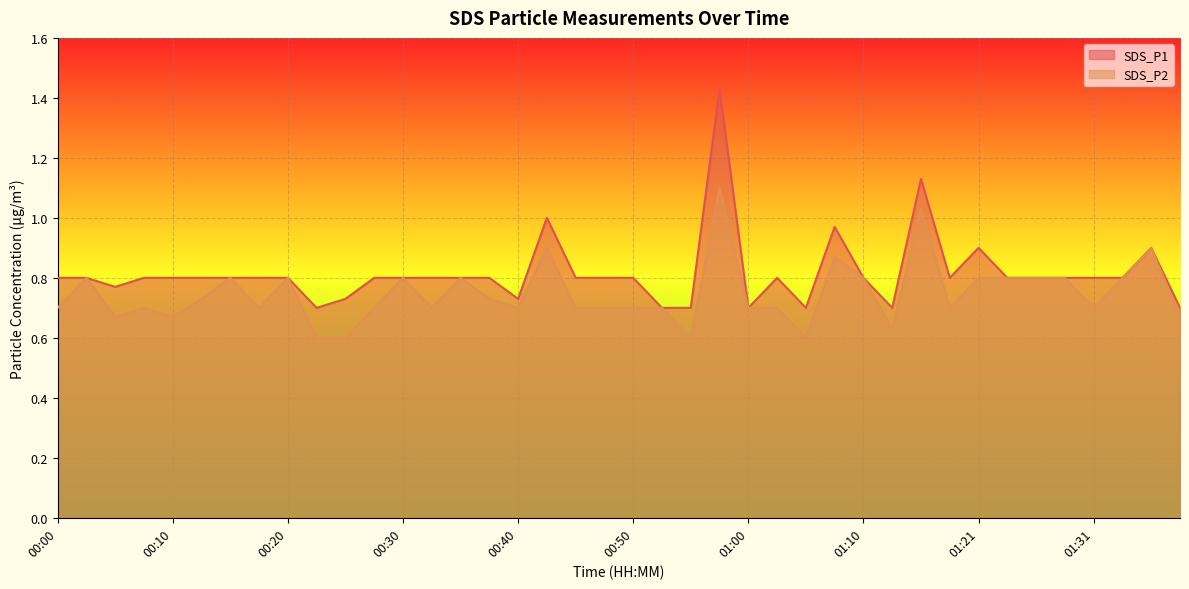

Reading left to right, transcribe all the data shown in this chart.

SDS_P1: 00:00=0.8	00:03=0.8	00:05=0.8	00:08=0.8	00:10=0.8	00:13=0.8	00:15=0.8	00:17=0.8	00:20=0.8	00:22=0.7	00:25=0.7	00:27=0.8	00:30=0.8	00:32=0.8	00:35=0.8	00:37=0.8	00:40=0.7	00:42=1.0	00:45=0.8	00:47=0.8	00:50=0.8	00:52=0.7	00:55=0.7	00:57=1.4	01:00=0.7	01:02=0.8	01:05=0.7	01:07=1.0	01:10=0.8	01:13=0.7	01:15=1.1	01:18=0.8	01:21=0.9	01:23=0.8	01:26=0.8	01:29=0.8	01:31=0.8	01:34=0.8	01:36=0.9	01:39=0.7
SDS_P2: 00:00=0.7	00:03=0.8	00:05=0.7	00:08=0.7	00:10=0.7	00:13=0.7	00:15=0.8	00:17=0.7	00:20=0.8	00:22=0.6	00:25=0.6	00:27=0.7	00:30=0.8	00:32=0.7	00:35=0.8	00:37=0.7	00:40=0.7	00:42=0.9	00:45=0.7	00:47=0.7	00:50=0.7	00:52=0.7	00:55=0.6	00:57=1.1	01:00=0.7	01:02=0.7	01:05=0.6	01:07=0.9	01:10=0.8	01:13=0.6	01:15=1.0	01:18=0.7	01:21=0.8	01:23=0.8	01:26=0.8	01:29=0.8	01:31=0.7	01:34=0.8	01:36=0.9	01:39=0.7